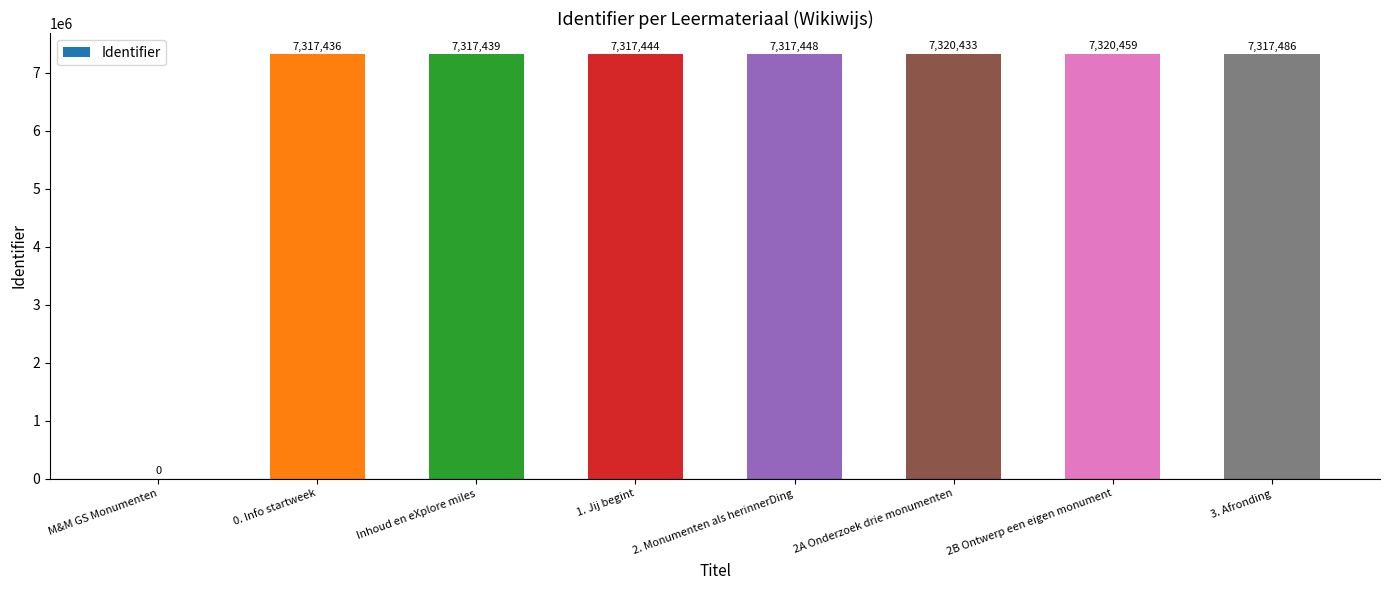

Are the bars grouped side by side (vs. stacked)?

No